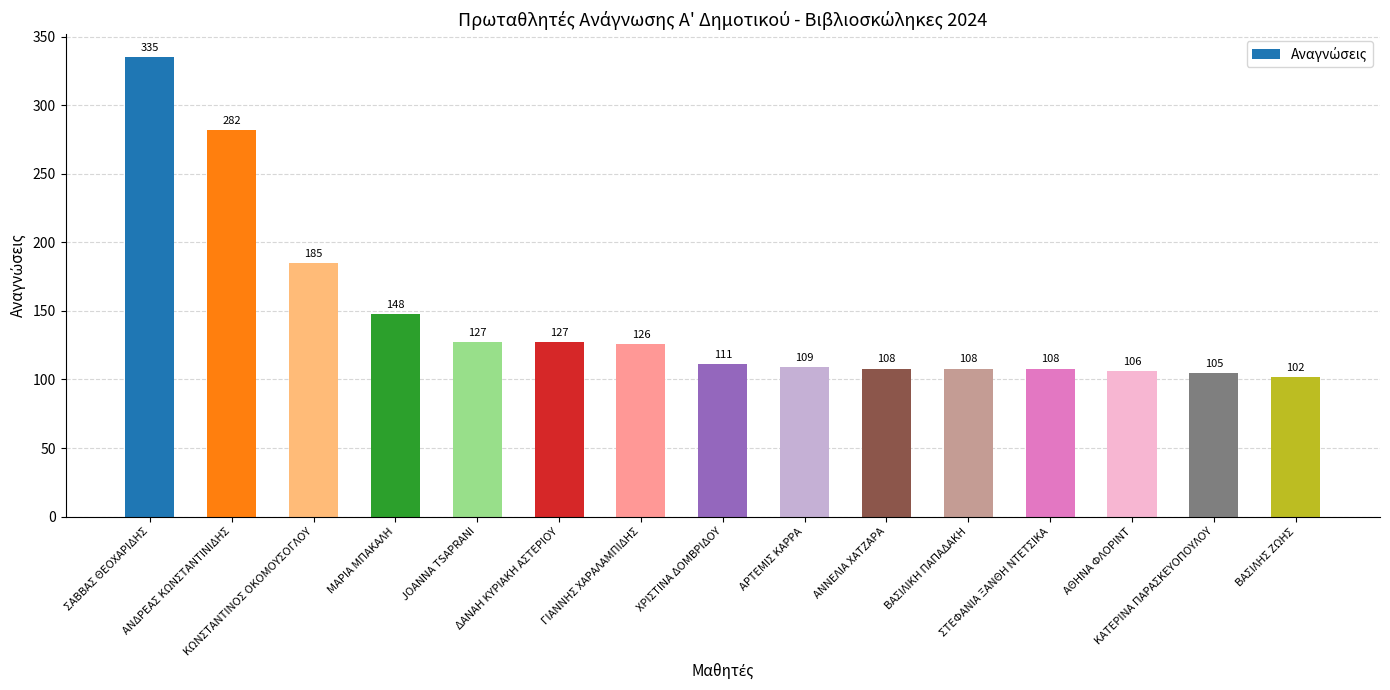

Is it true that the value at ΣΤΕΦΑΝΙΑ ΞΑΝΘΗ ΝΤΕΤΣΙΚΑ is 51?

False